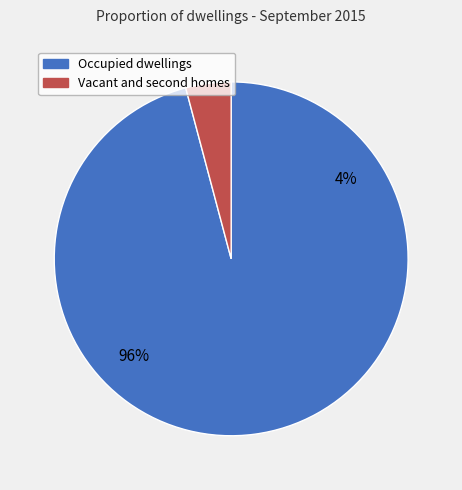

Rank the categories by value from lowest to highest.

Vacant and second homes, Occupied dwellings